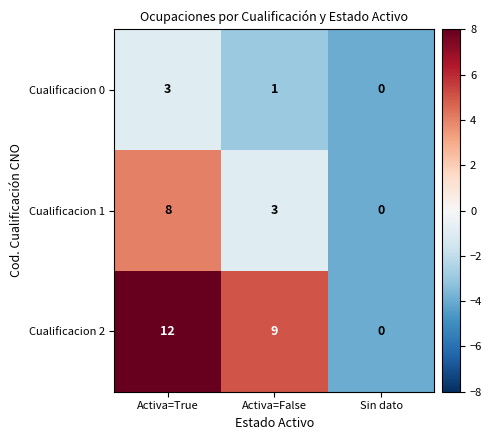

At which category does the chart reach its minimum across all series?

Sin dato